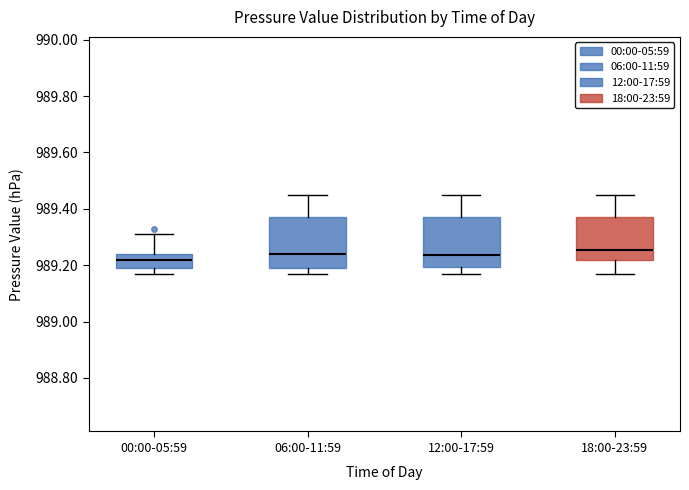

Where is the lower edge of the box for 12:00-17:59 on the y-axis? The values are not printed on the chart, so give them approximately, as read against the axis.

989.20